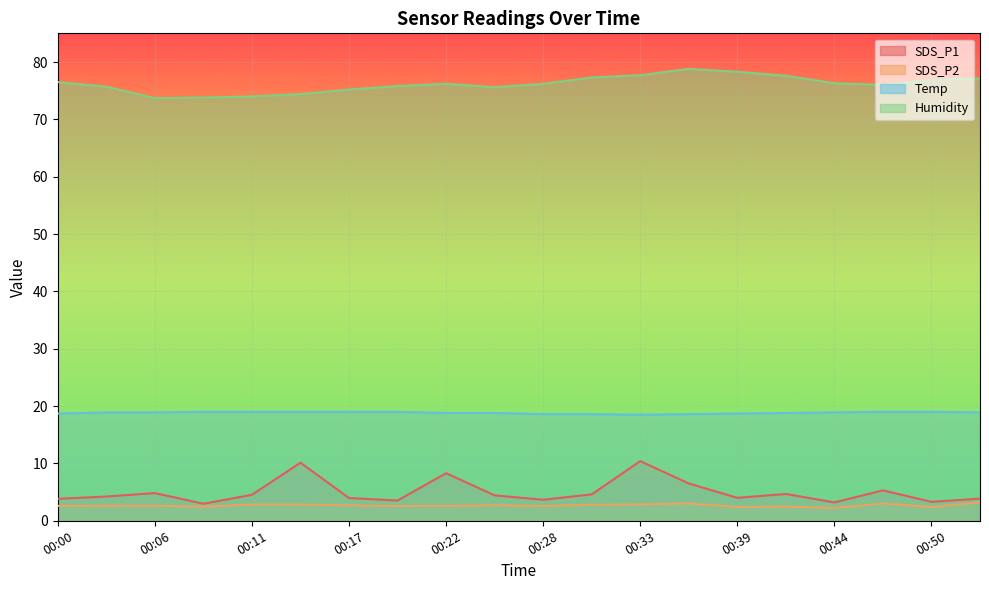

What are all the series names shown in the legend?

SDS_P1, SDS_P2, Temp, Humidity